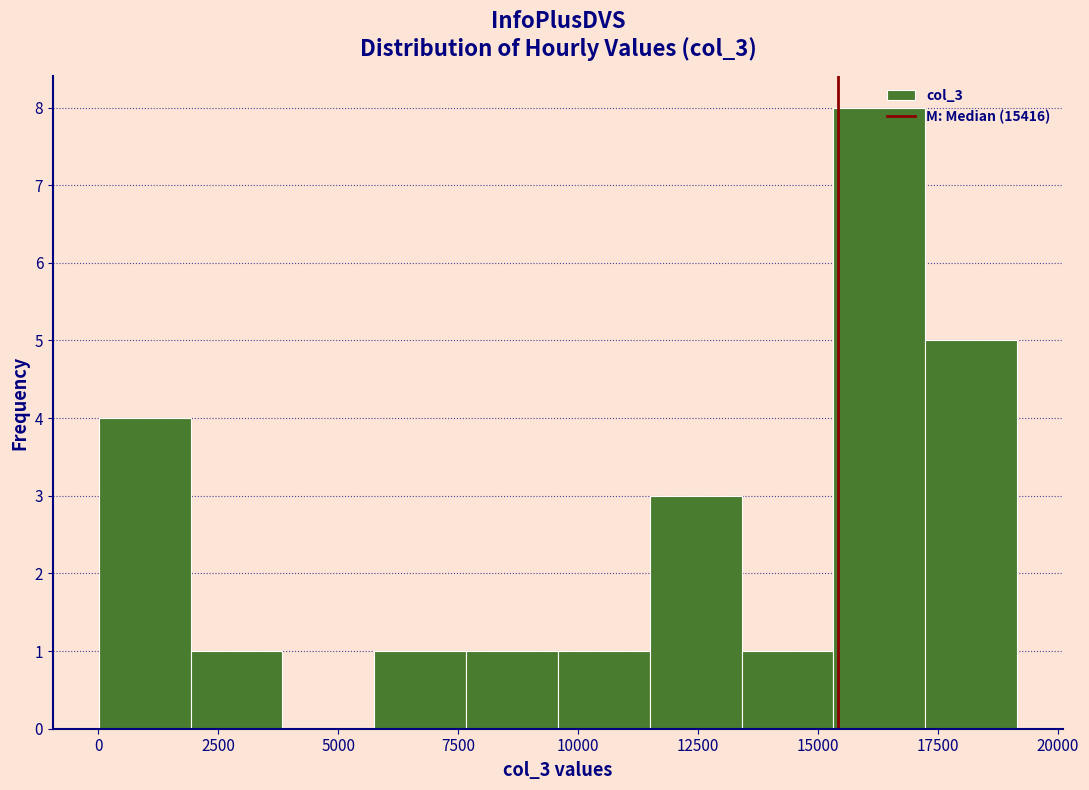

Read against the x-axis, roughly where is the centre of the tallest bar?

16500